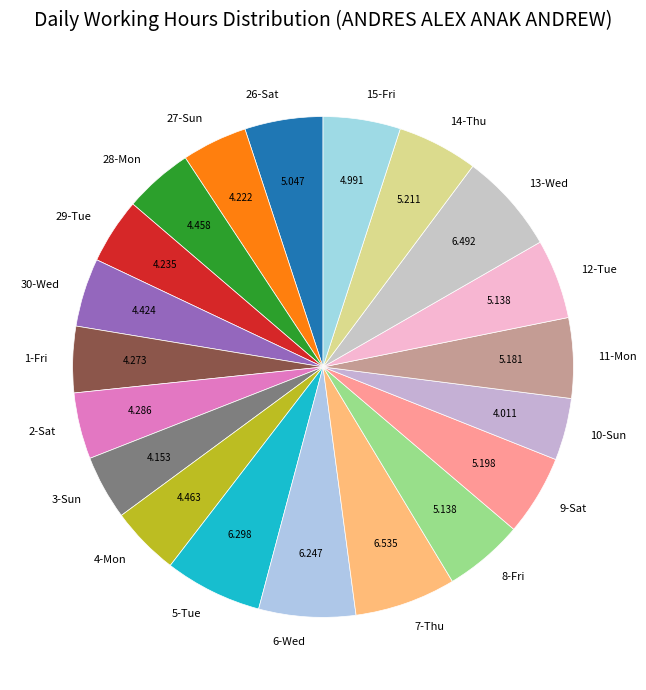

Does 30-Wed account for over 50% of the chart?

No